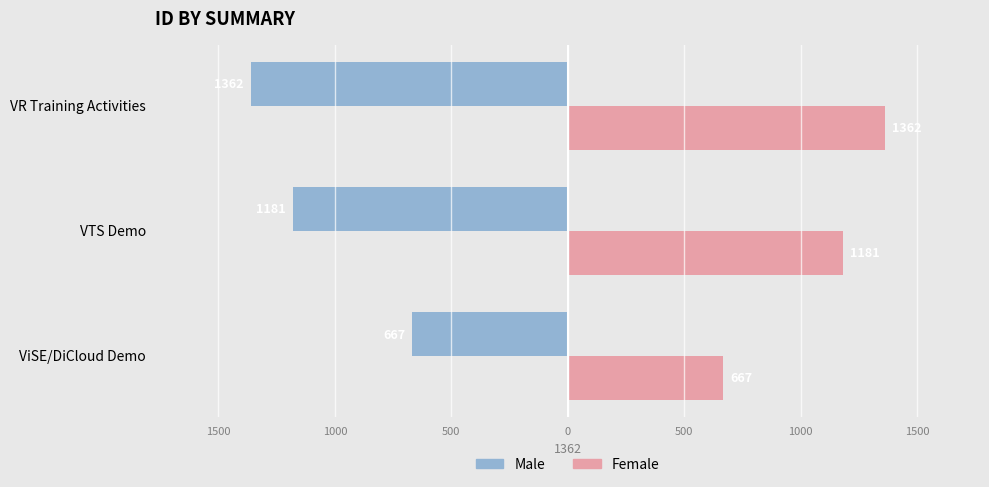

What are all the series names shown in the legend?

Male, Female